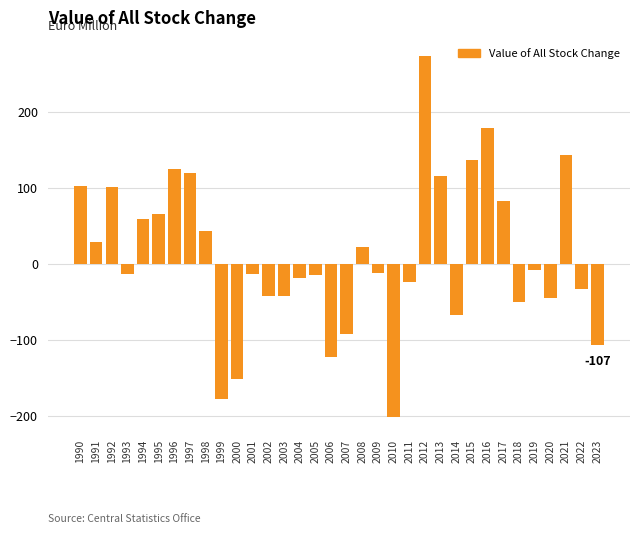

True or false: the data shows -45.3 at 2020.

True